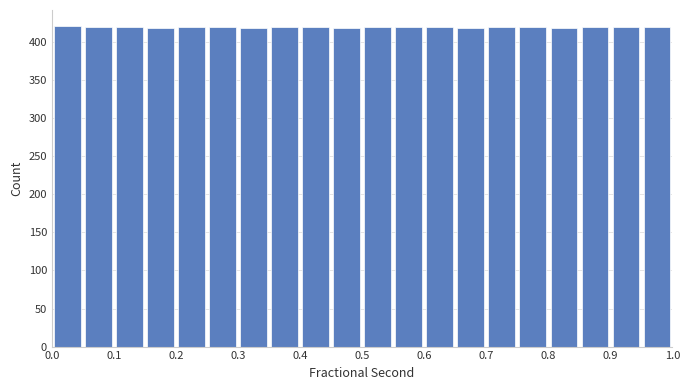

What is the height of the bar covering 0.95 to 1.00 on the x-axis? Neither the bar edges nor the heights are printed on the chart, so give them approximately, as read against the axes.

420